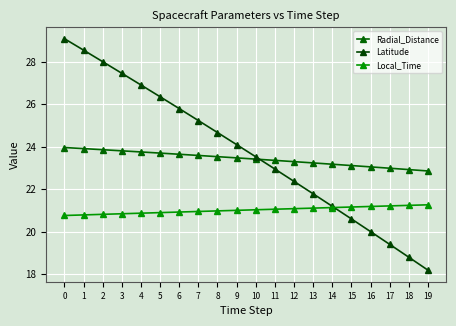

What is the average value of the Local_Time series?

21.0